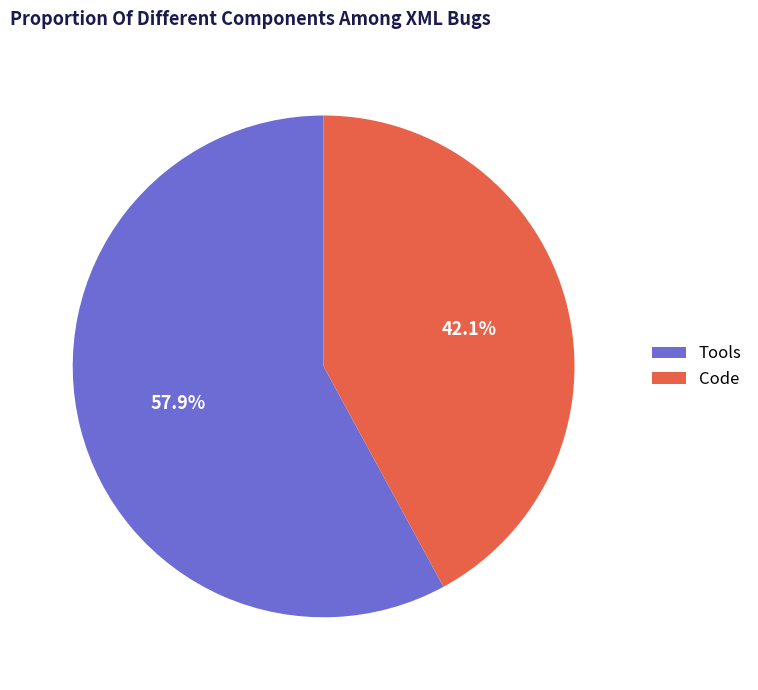

What is the ratio of the value at Code to the value at Tools?

0.7